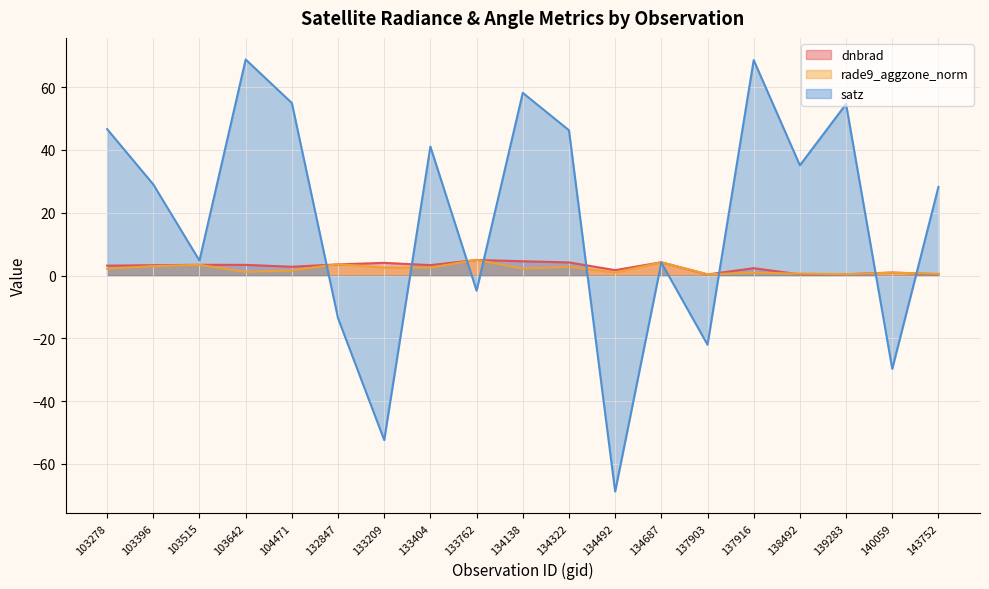

What is the sum of the dnbrad values at 133209 and 103642?

7.4